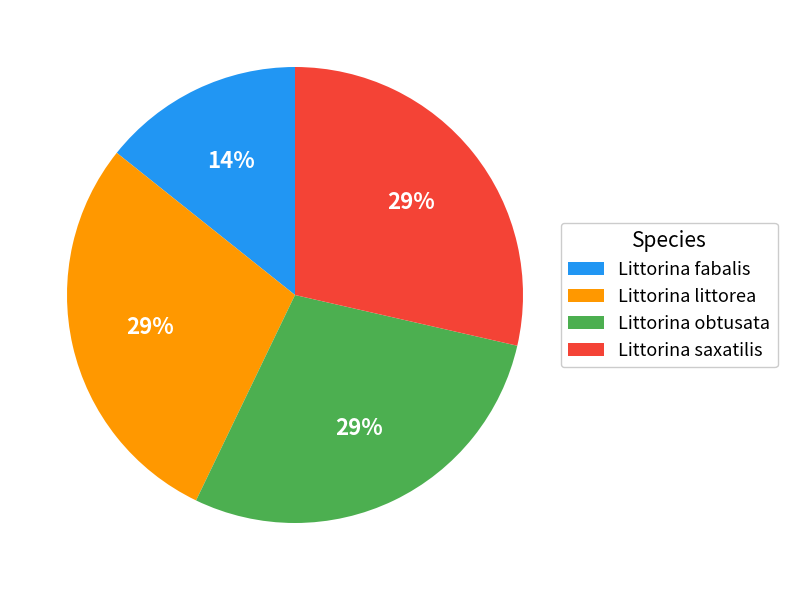

To the nearest percent, what is the combined percentage of Littorina littorea and Littorina fabalis?

43%